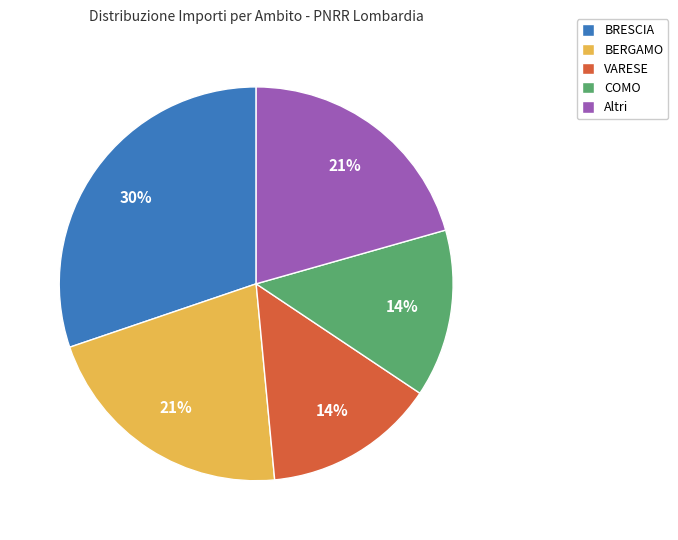

Is the sum of BERGAMO and Altri greater than half?

No